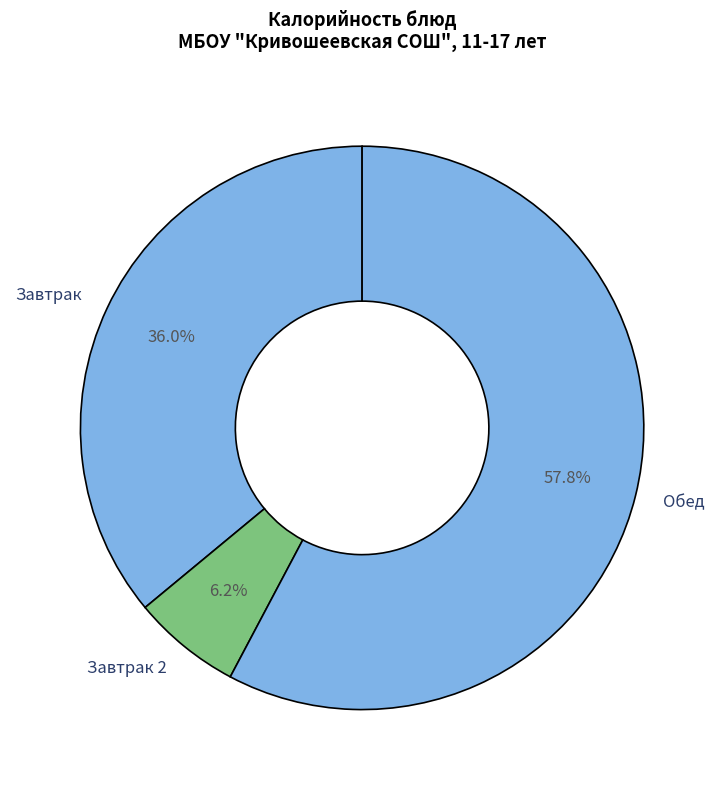

Count the number of slices in the pie.

3